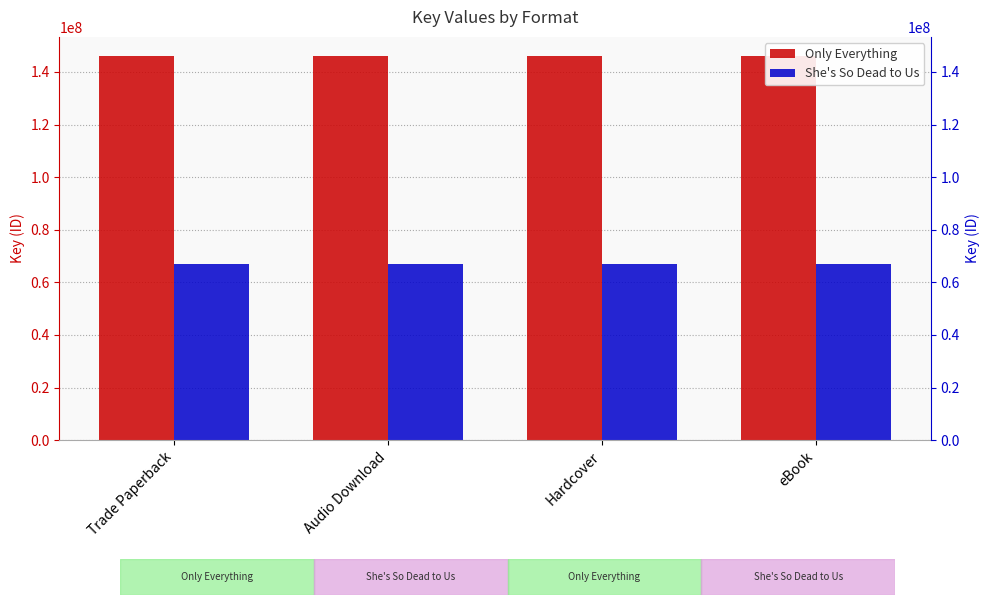

What is the minimum value shown in the chart?

67082413